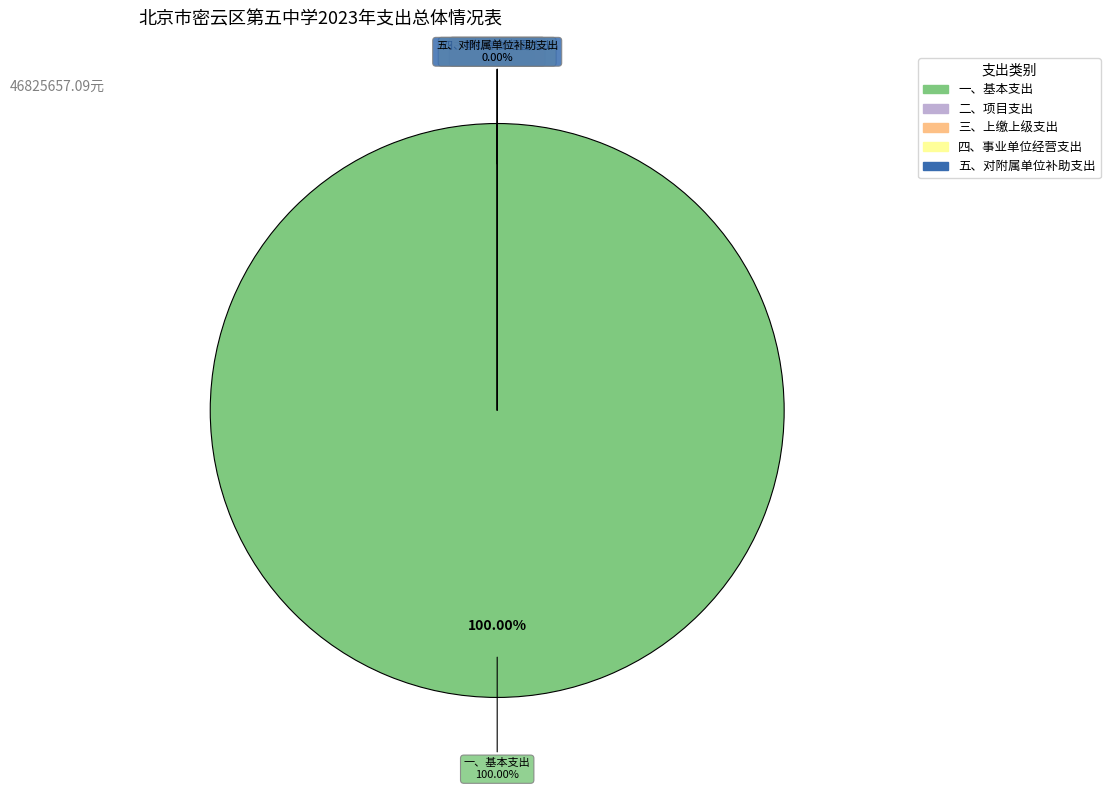

To the nearest percent, what is the average slice percentage?

20%